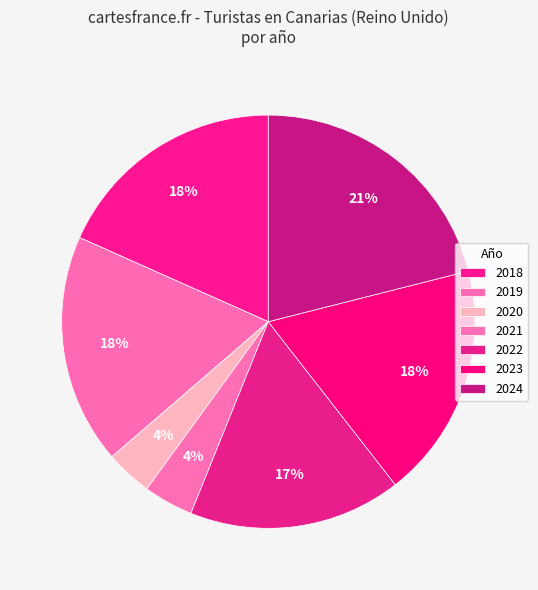

Which slice is the largest?

2024